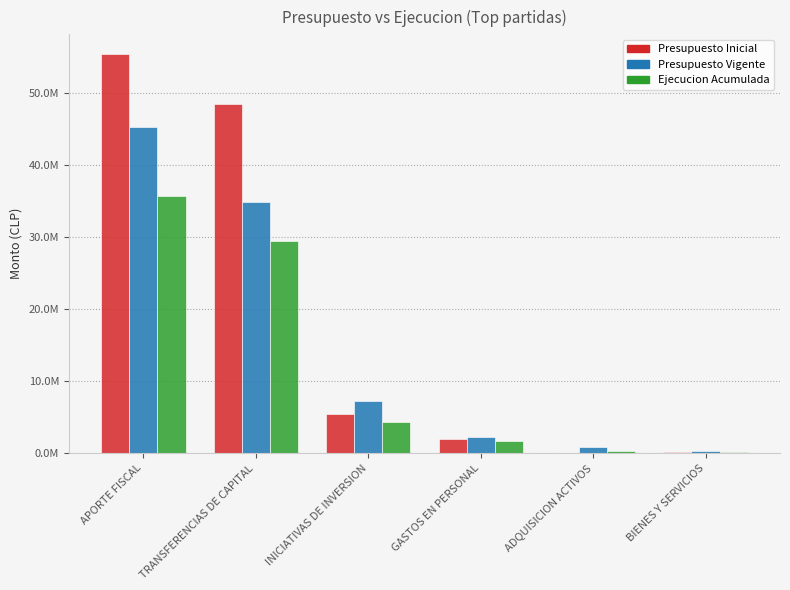

Are the bars horizontal?

No